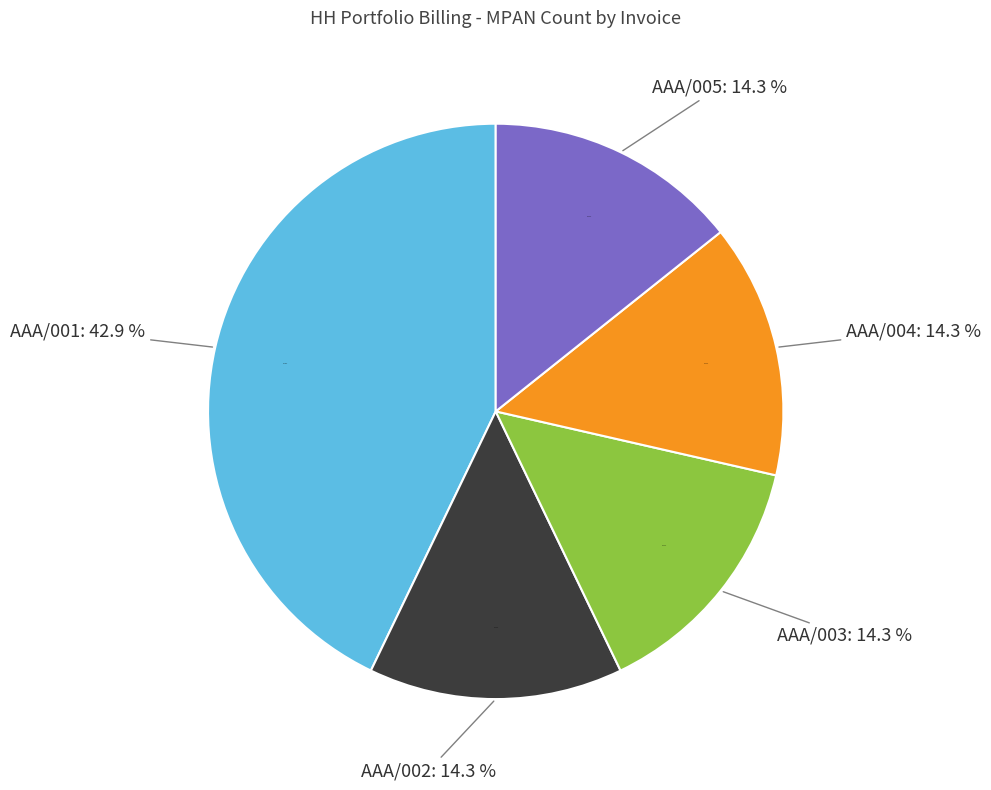

Does AAA/001 represent more than half of the total?

No